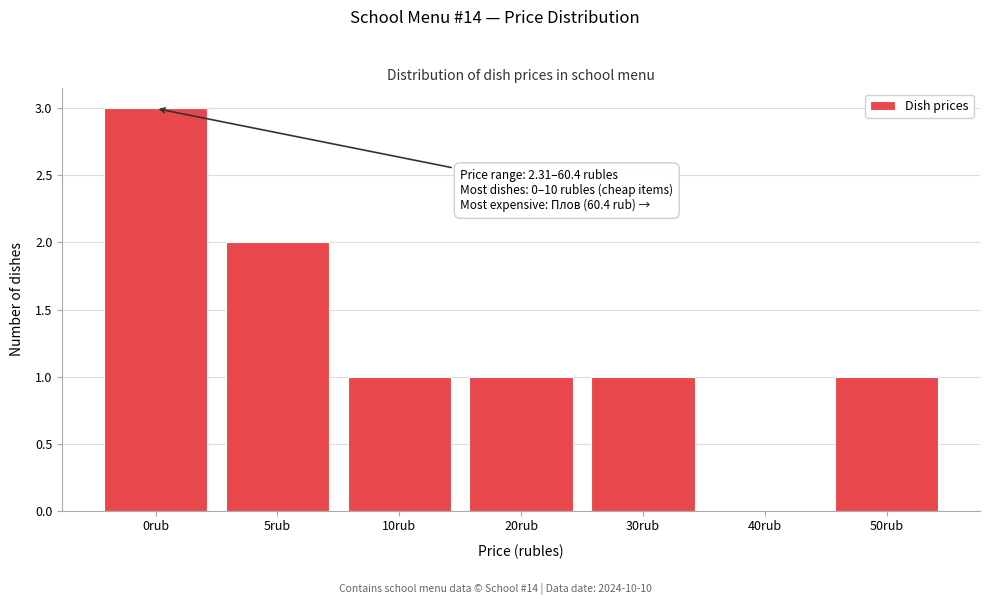

Reading left to right, list all the values displayed in this chart.

0rub=3	5rub=2	10rub=1	20rub=1	30rub=1	40rub=0	50rub=1